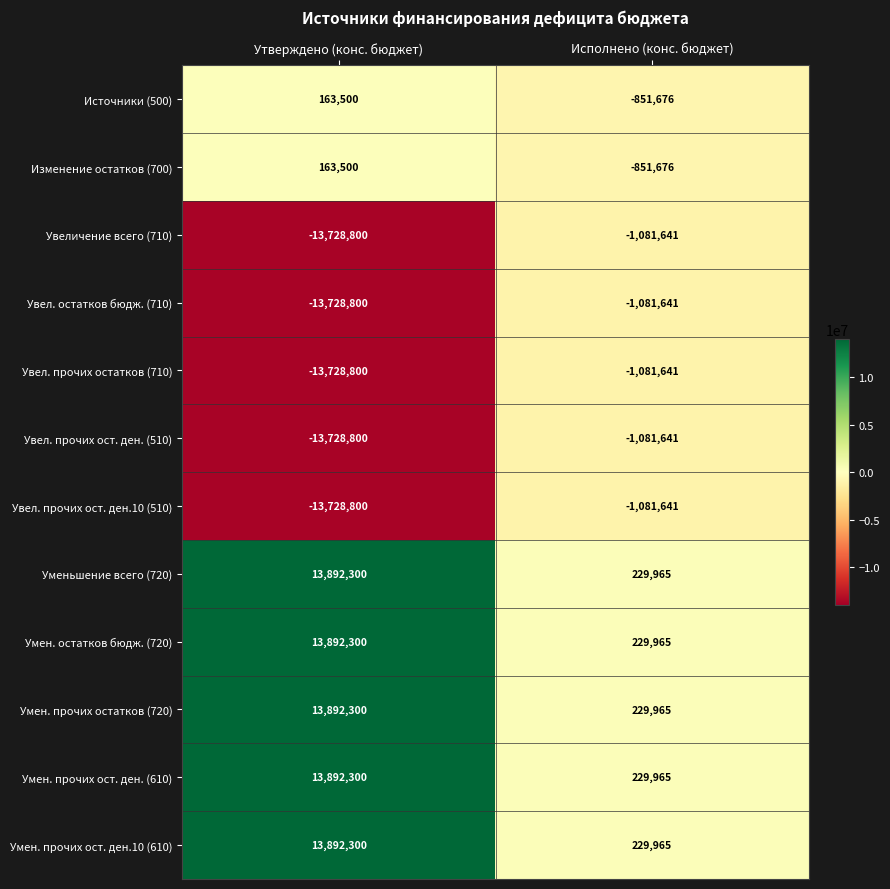

At which label is Умен. остатков бюдж. (720) closest to 7061132?

Исполнено (конс. бюджет)